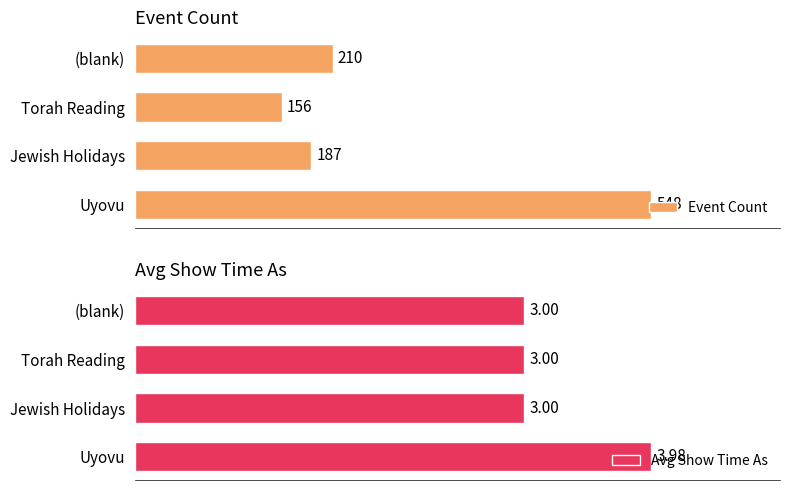

Which category has the lowest value in the Event Count series?

Torah Reading